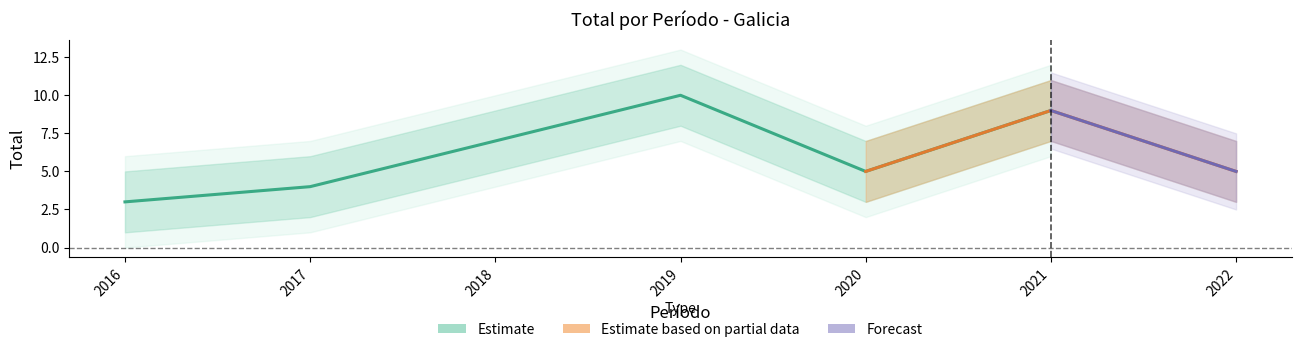

Which has a higher value, 2020 or 2022?

2020